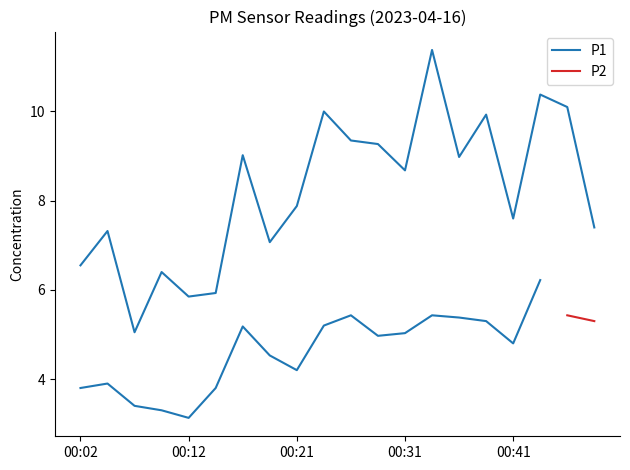

What is the value of the 12th point from the left?

9.3